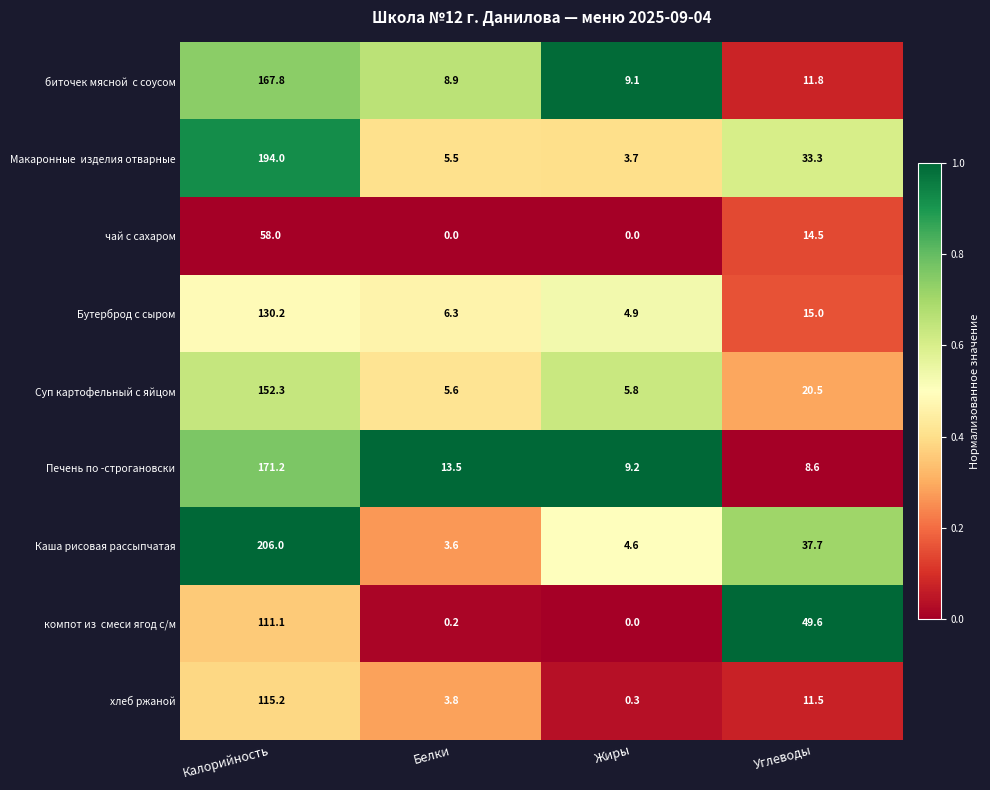

Where is Бутерброд с сыром nearest to the value 67?

Углеводы